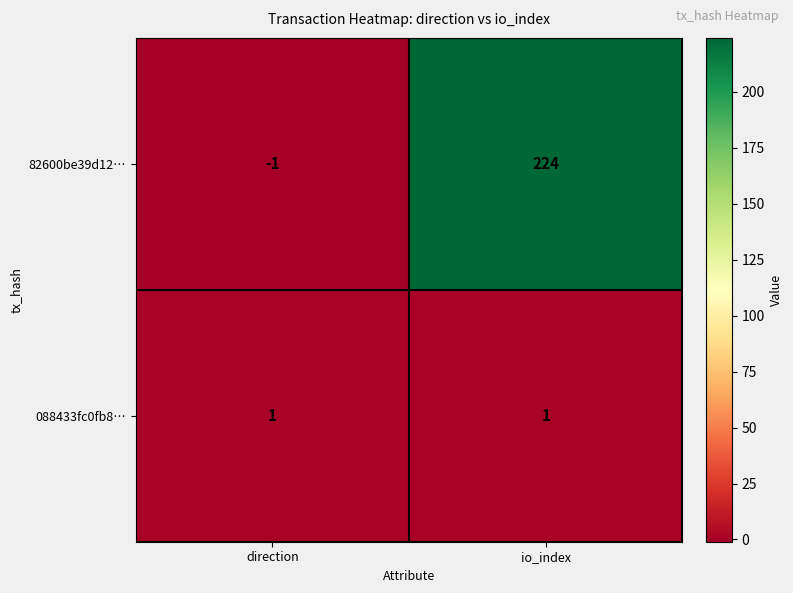

Rank the series by their average value, from lowest to highest.

088433fc0fb8…, 82600be39d12…